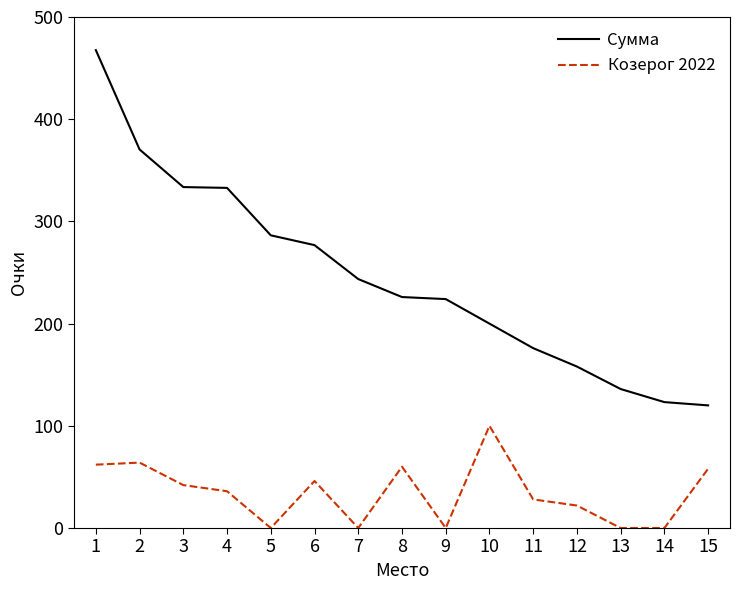

At which category is the sum across all series the highest?

1